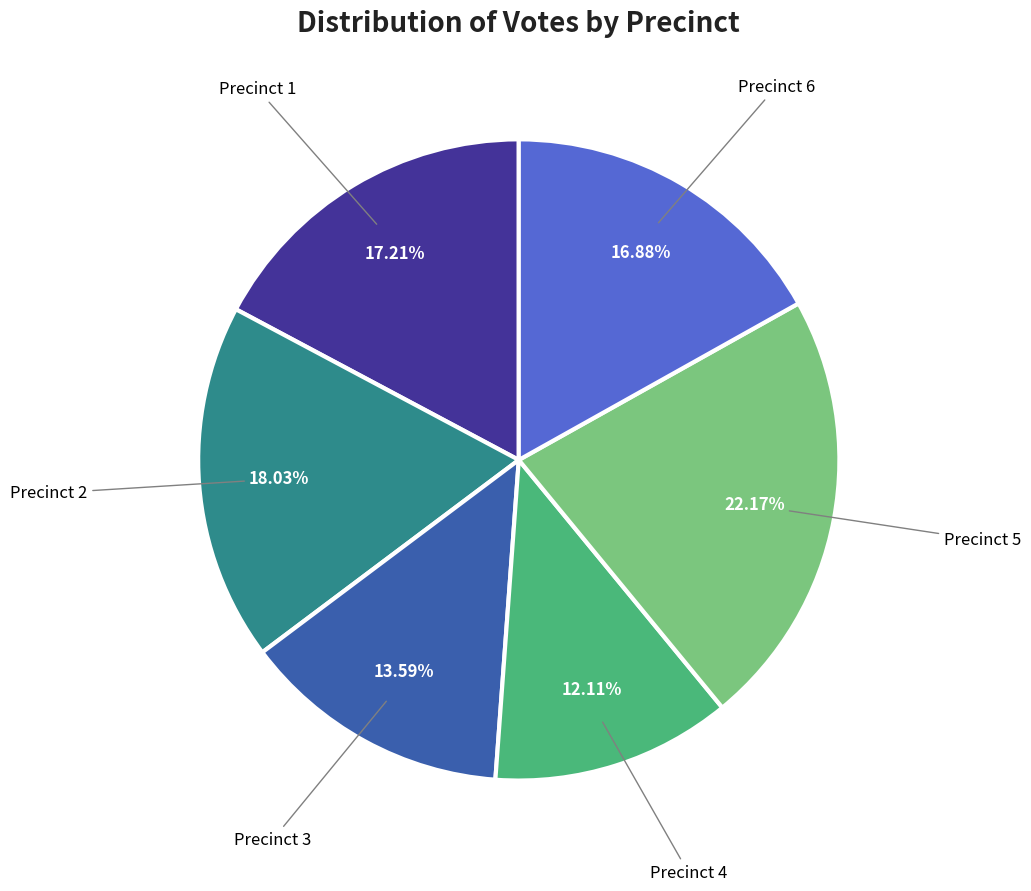

Combined, do Precinct 5 and Precinct 1 account for over 50%?

No